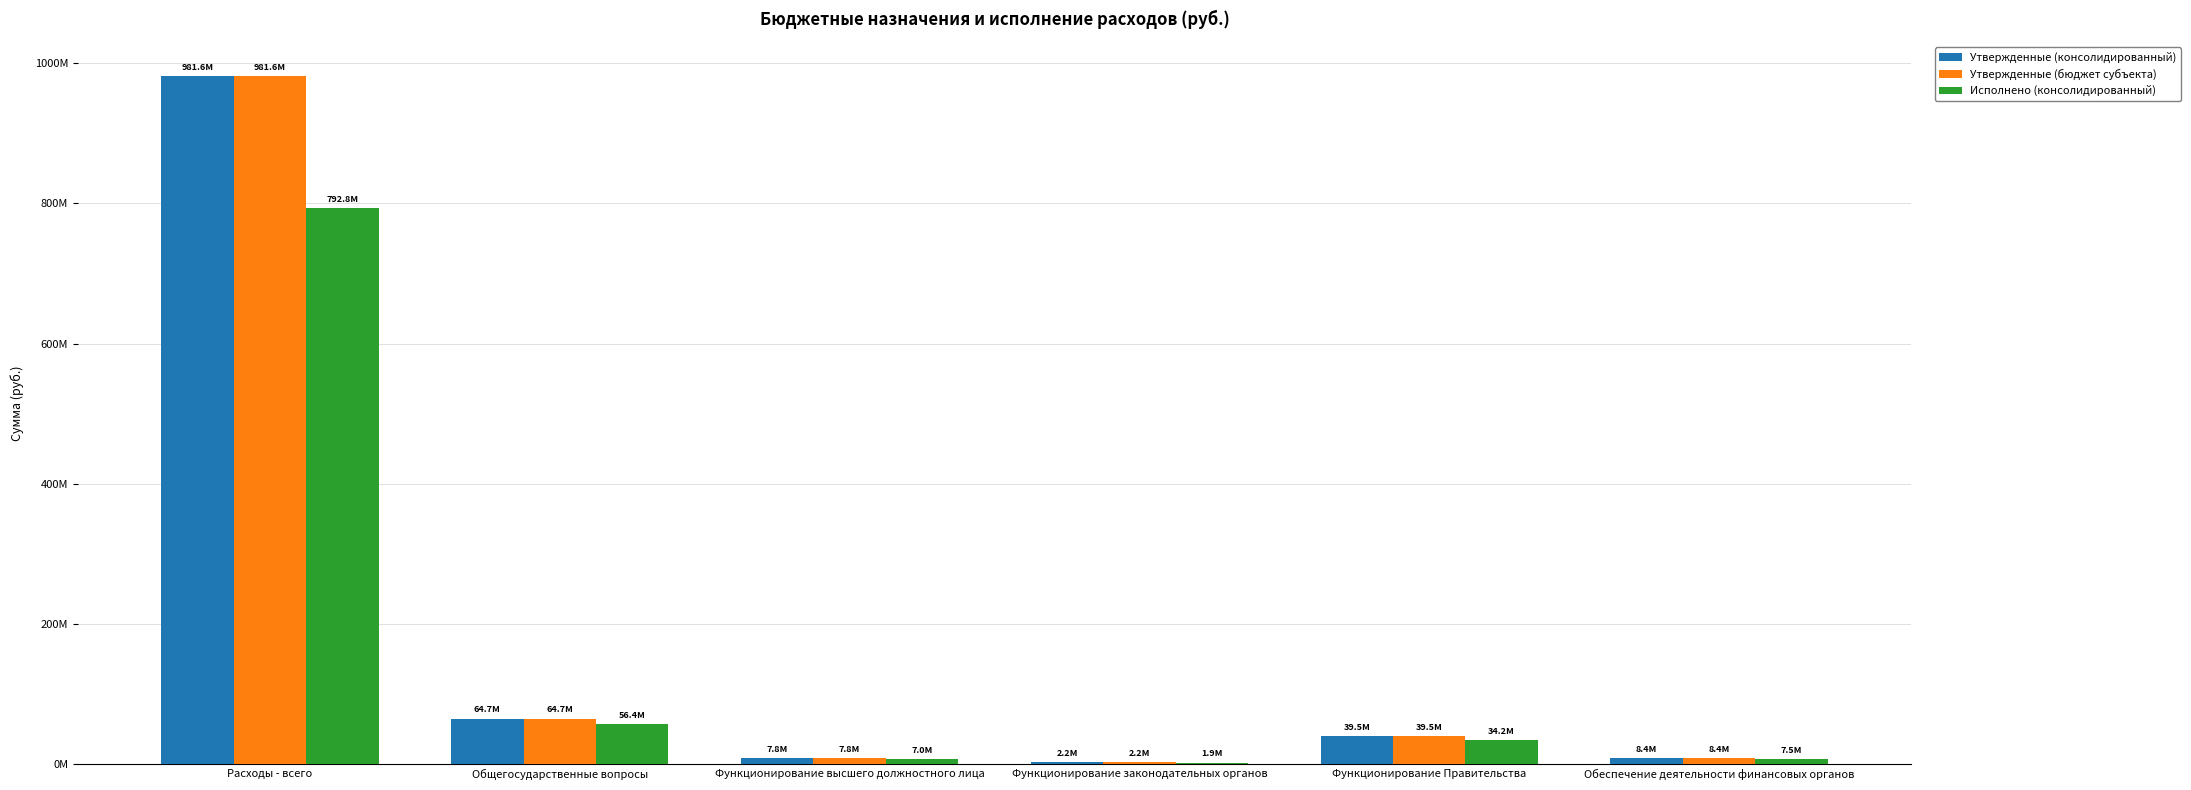

What are all the series names shown in the legend?

Утвержденные (консолидированный), Утвержденные (бюджет субъекта), Исполнено (консолидированный)